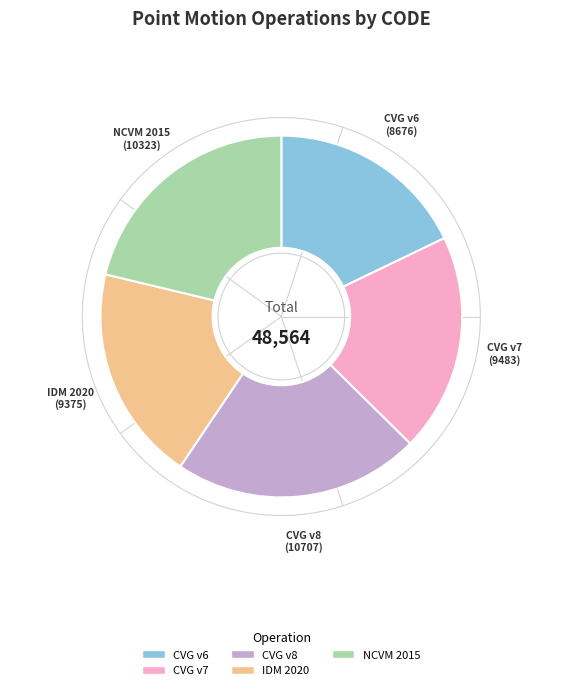

What is the ratio of the value at CVG v8 to the value at NCVM 2015?

1.0